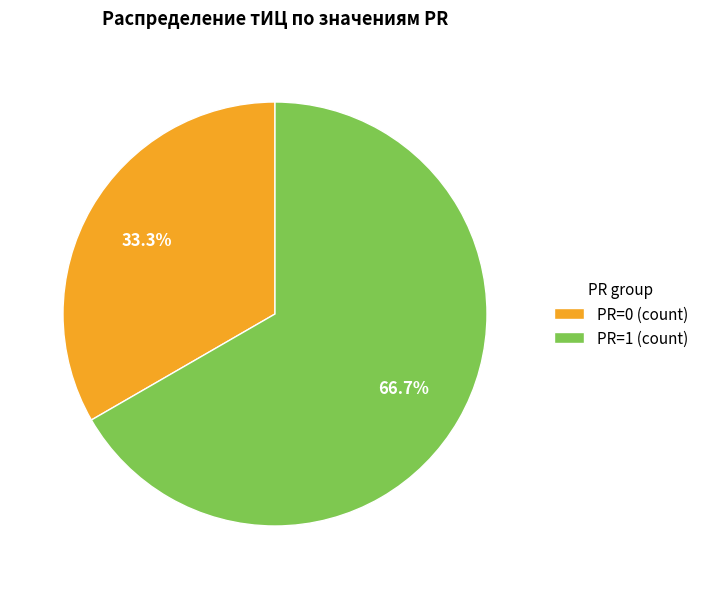

Is PR=1 (count) the majority of the pie?

Yes